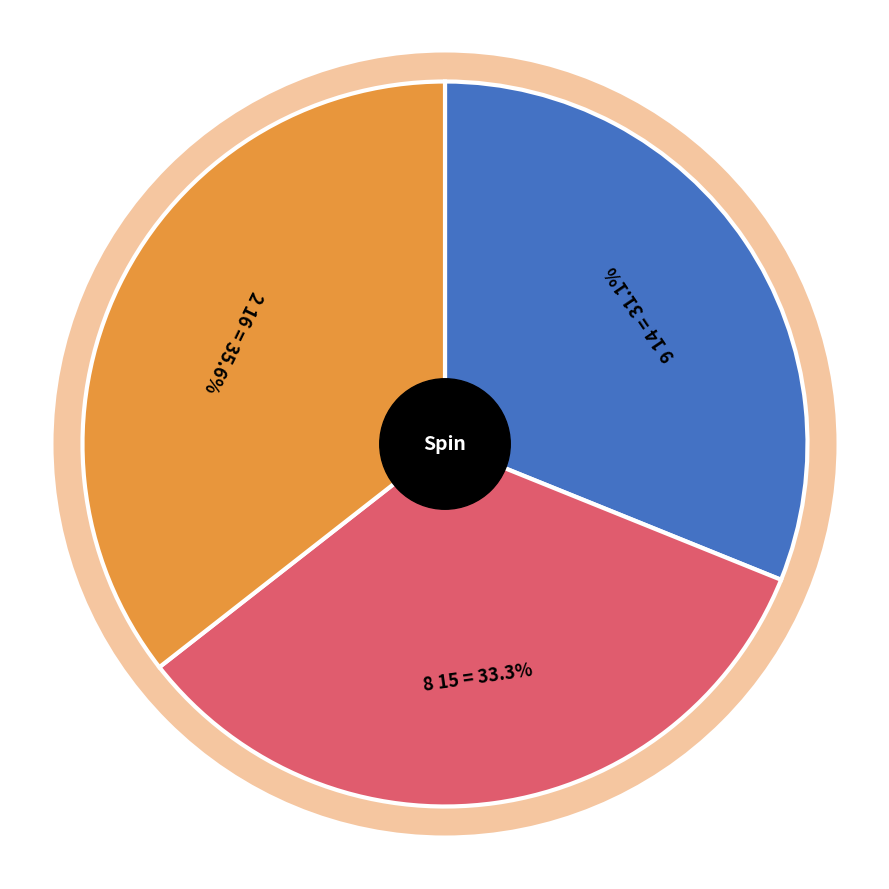

Is there a majority slice in this chart?

No